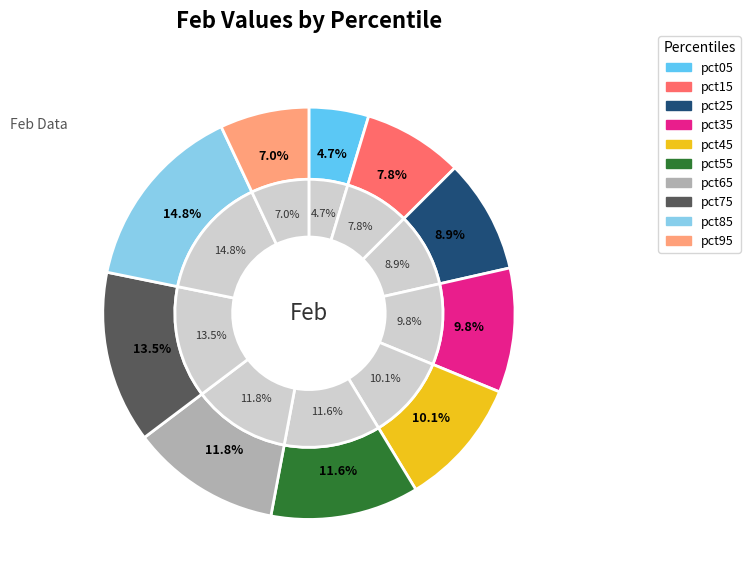

Rank the categories by value from highest to lowest.

pct85, pct75, pct65, pct55, pct45, pct35, pct25, pct15, pct95, pct05